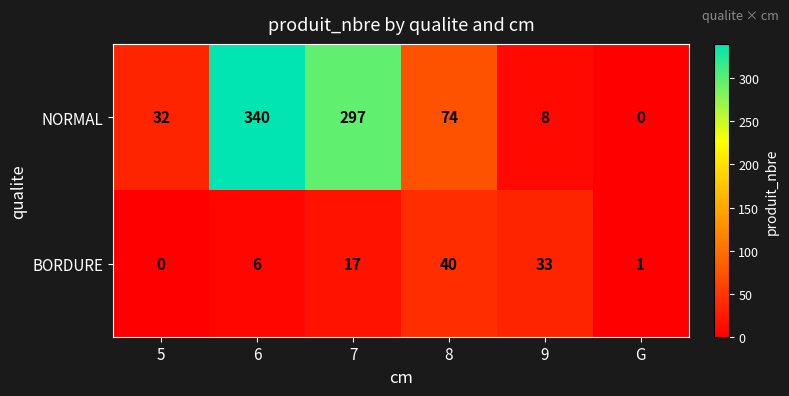

At how many categories does at least one series exceed 273?

2